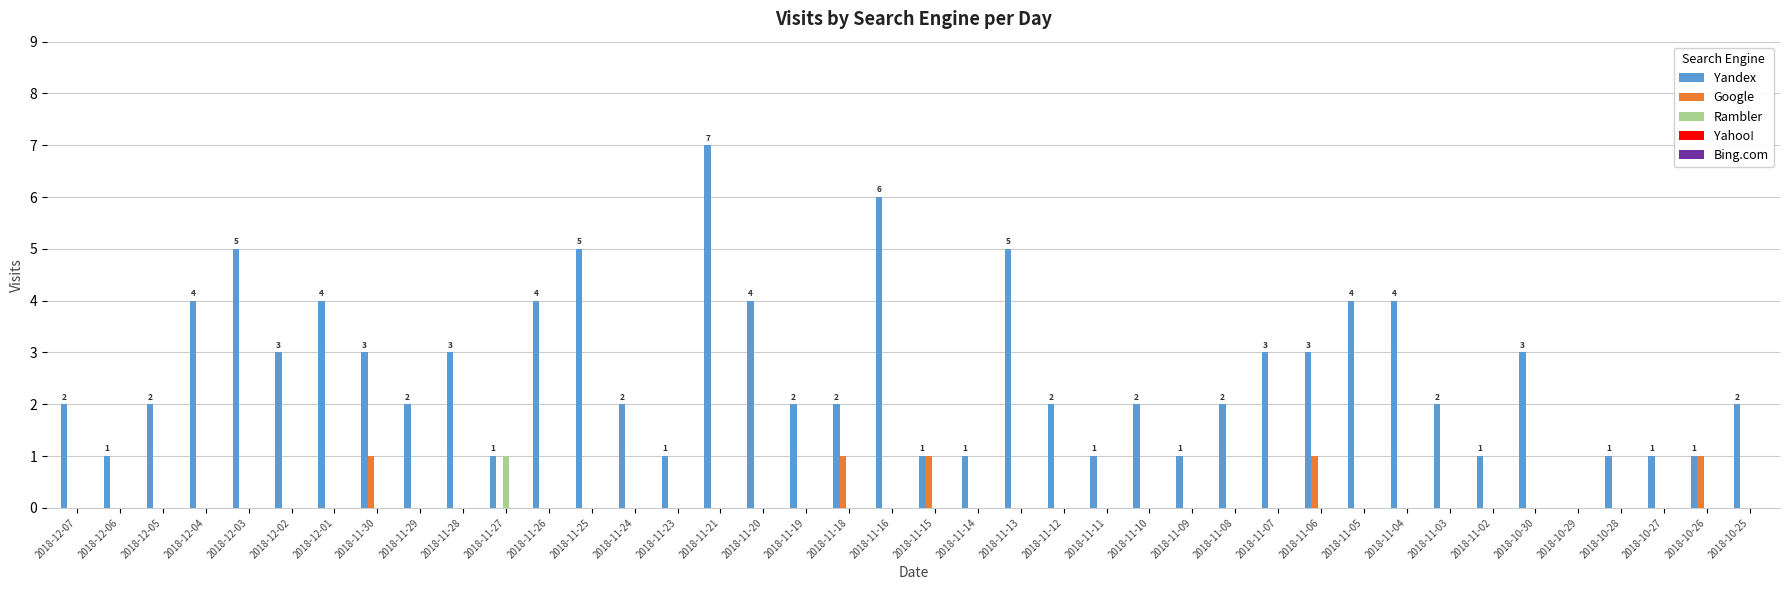

What is the sum of all Yandex values?

103